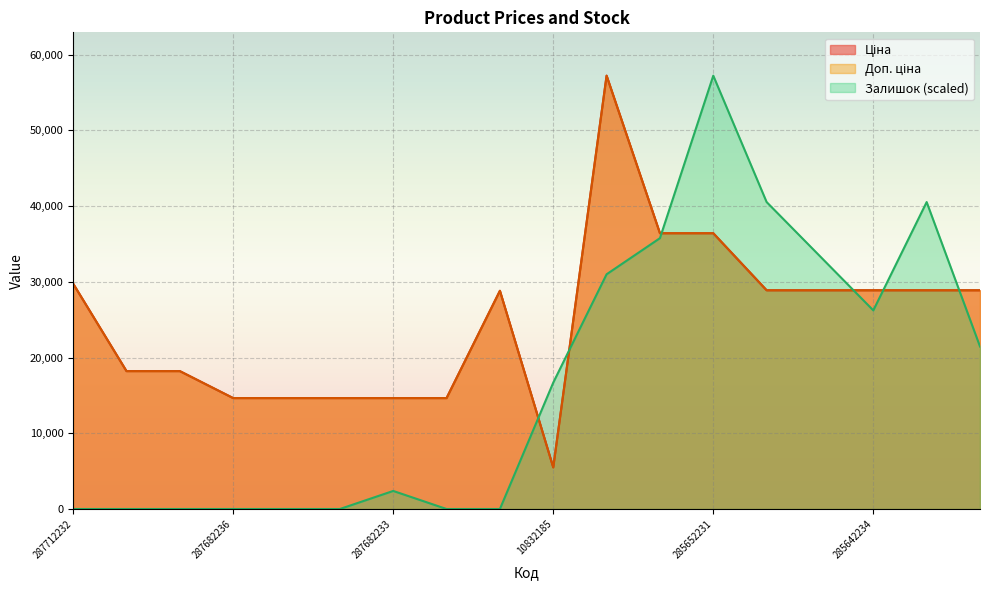

True or false: Ціна has more than 2 points higher than both neighbors.

False